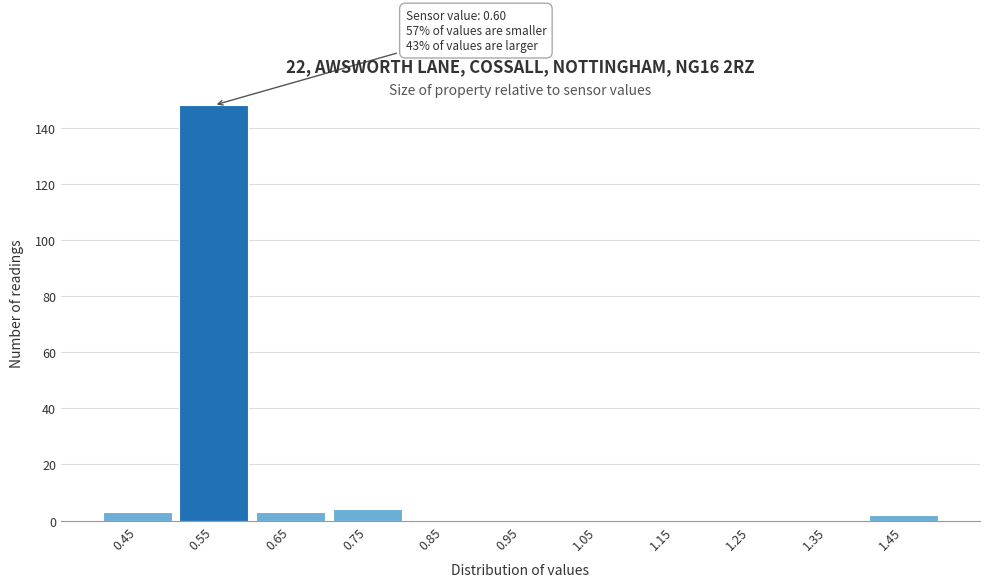

Reading right to left, transcribe all the data shown in this chart.

1.45=2	1.35=0	1.25=0	1.15=0	1.05=0	0.95=0	0.85=0	0.75=4	0.65=3	0.55=148	0.45=3